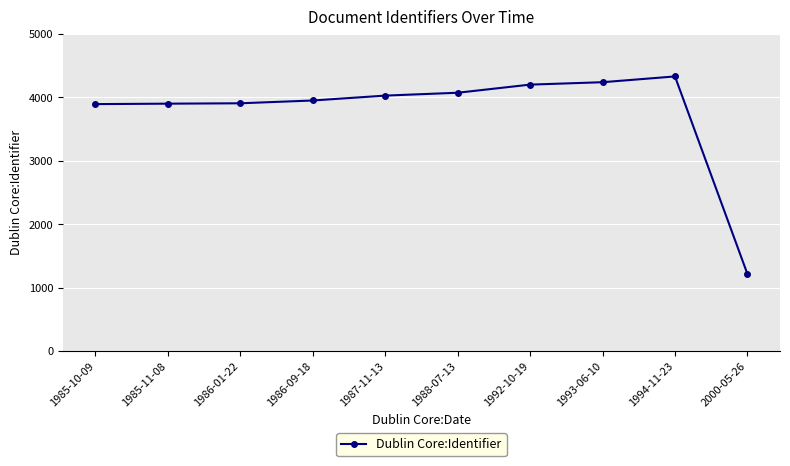

What position from the right is 1985-10-09?

10